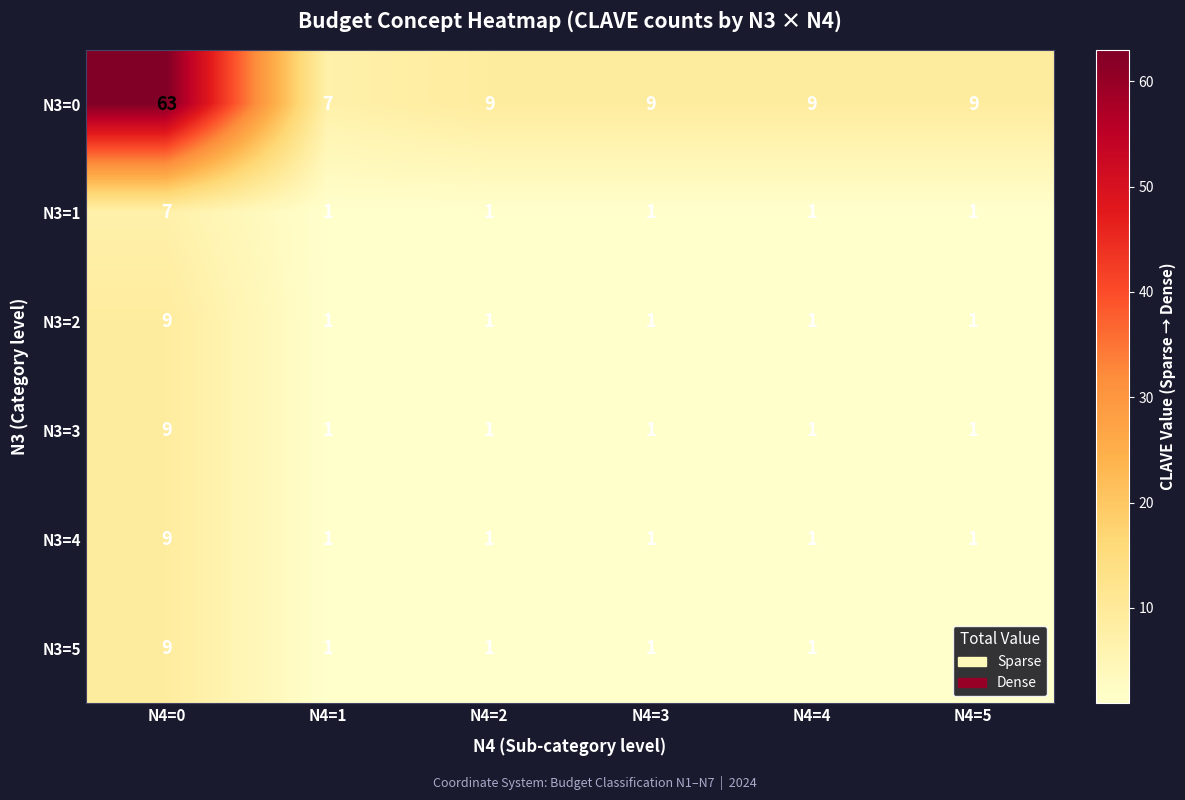

What is the approximate value of N3=0 at N4=2, to the nearest 5?

10